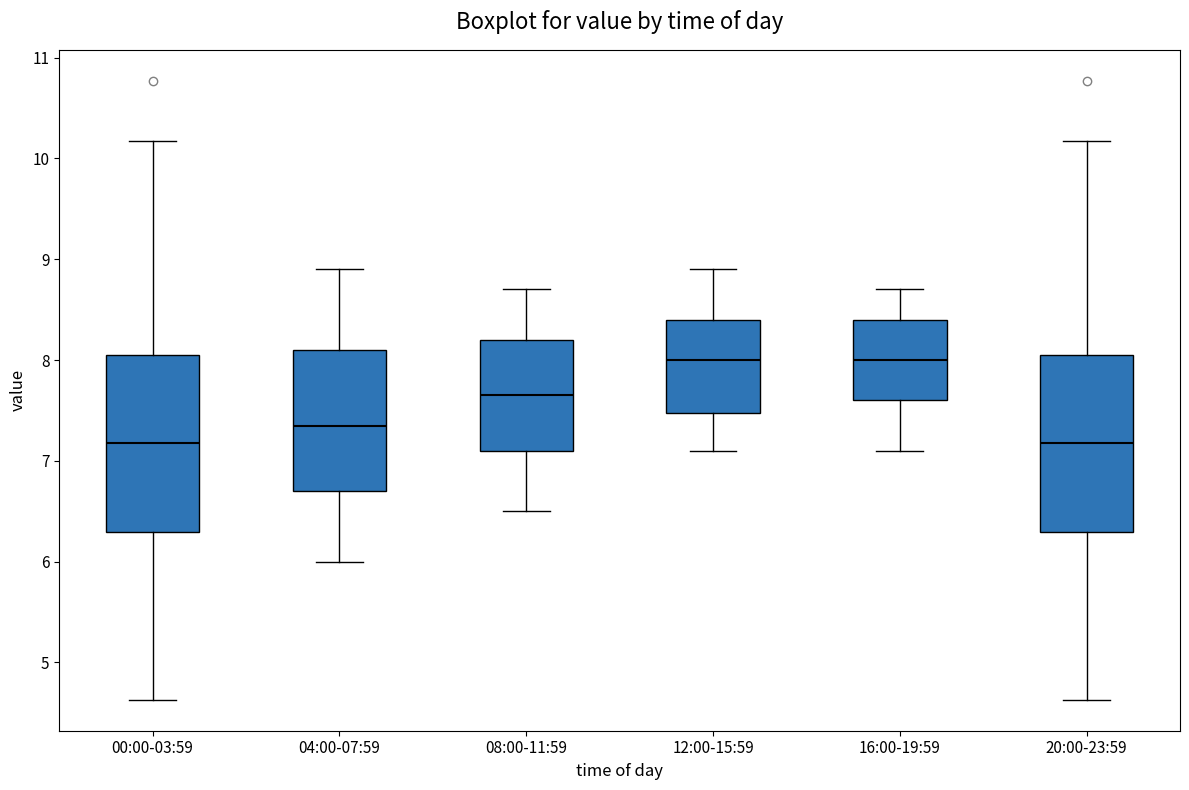

Where does the lower whisker of the box for 00:00-03:59 end on the y-axis? The values are not printed on the chart, so give them approximately, as read against the axis.

4.6